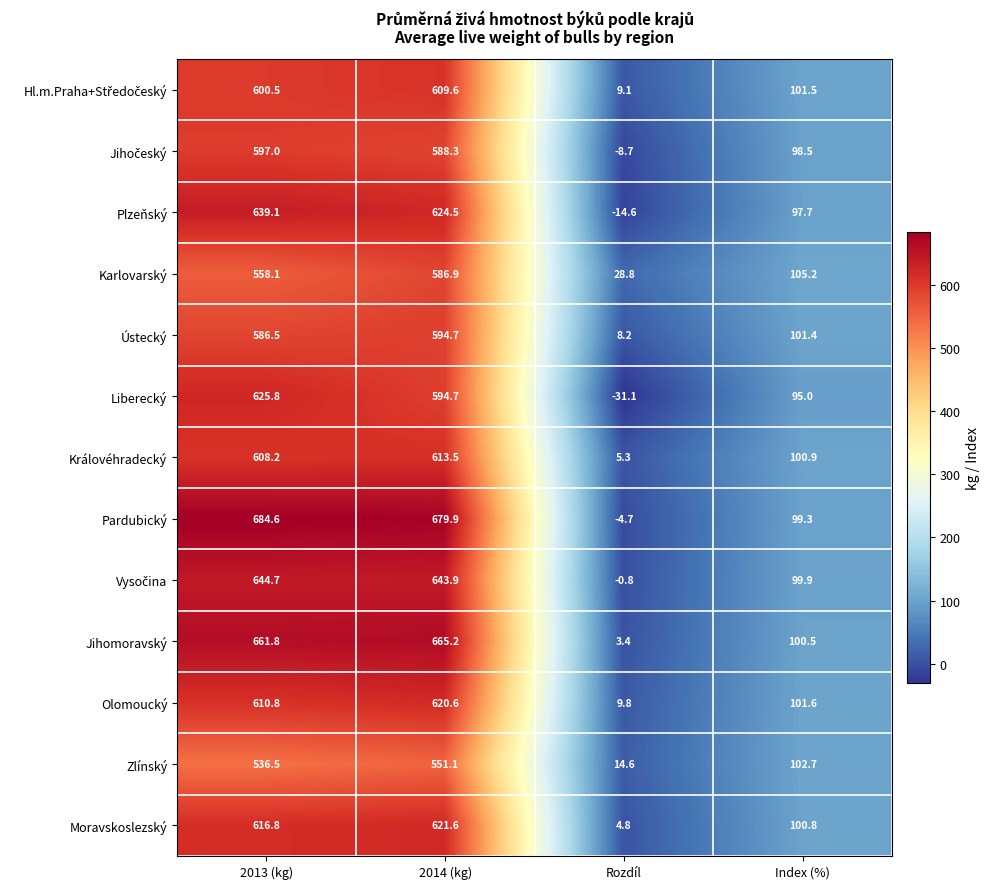

Where is Moravskoslezský nearest to the value 313?

Index (%)